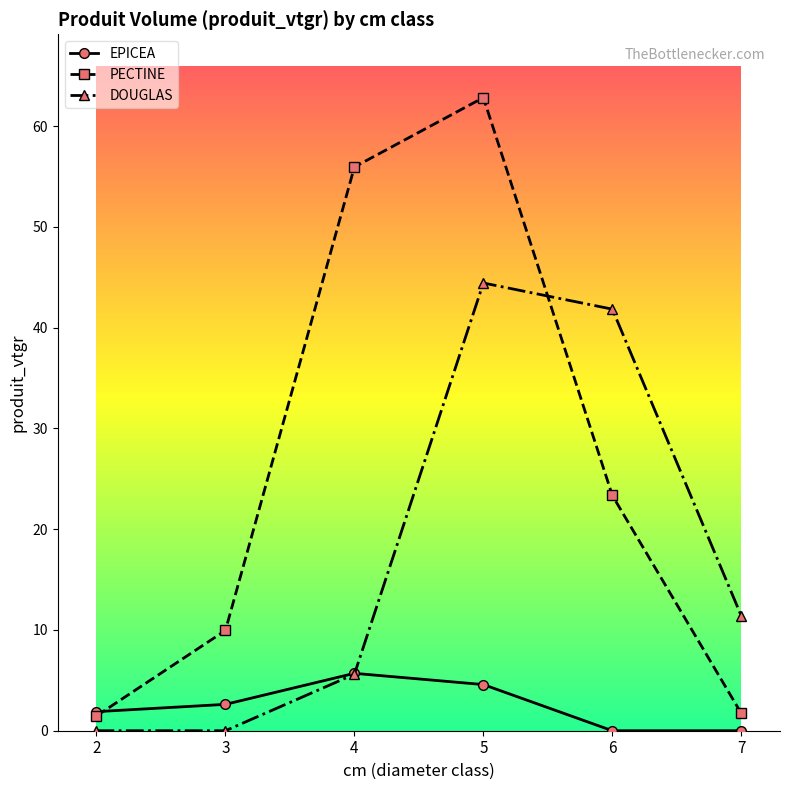

The DOUGLAS series shows 25.3 at 3. True or false?

False